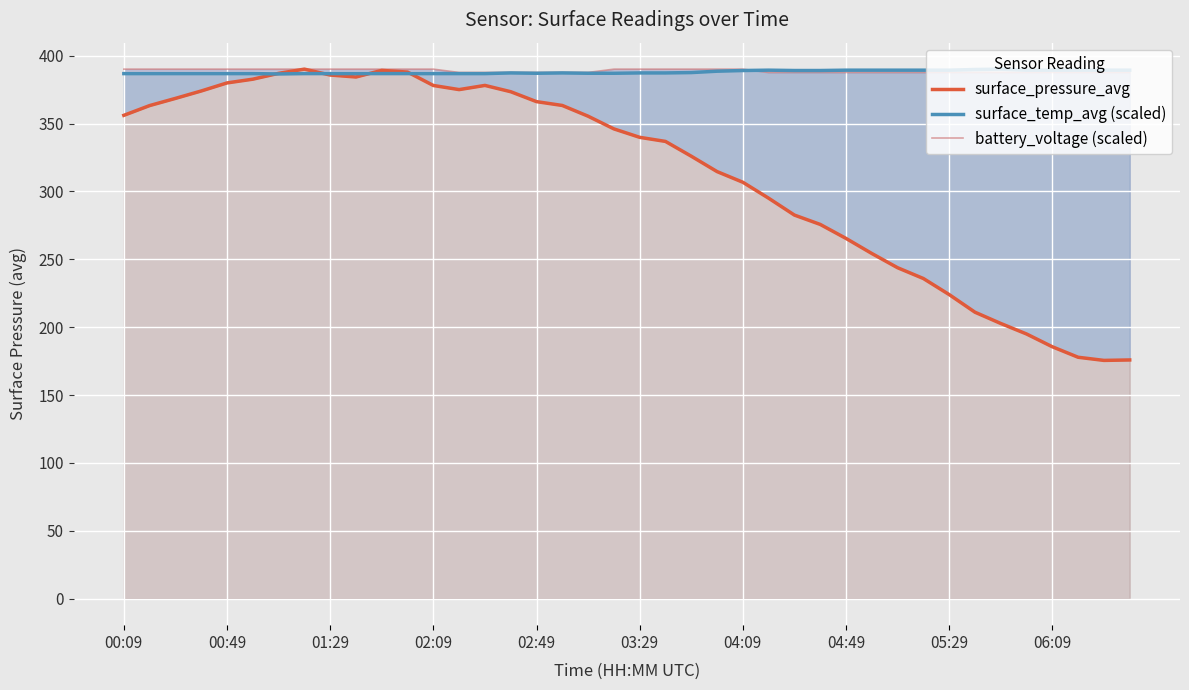

What is the total value across all series at 39?

952.8